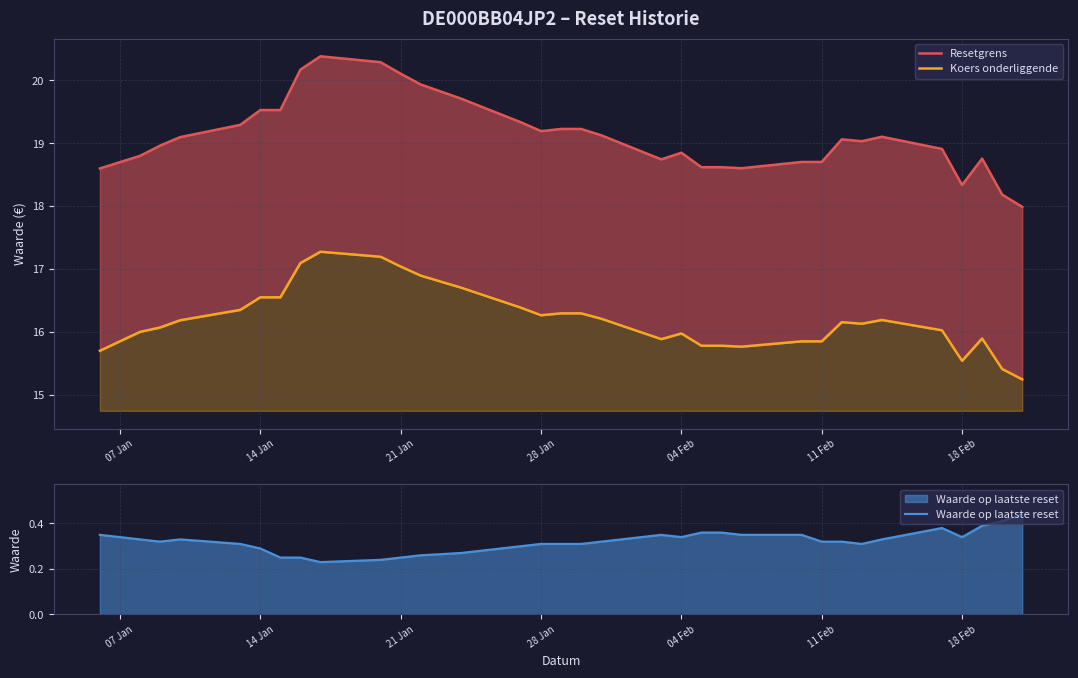

List the series in order of their peak value, highest first.

Resetgrens, Koers onderliggende, Waarde op laatste reset